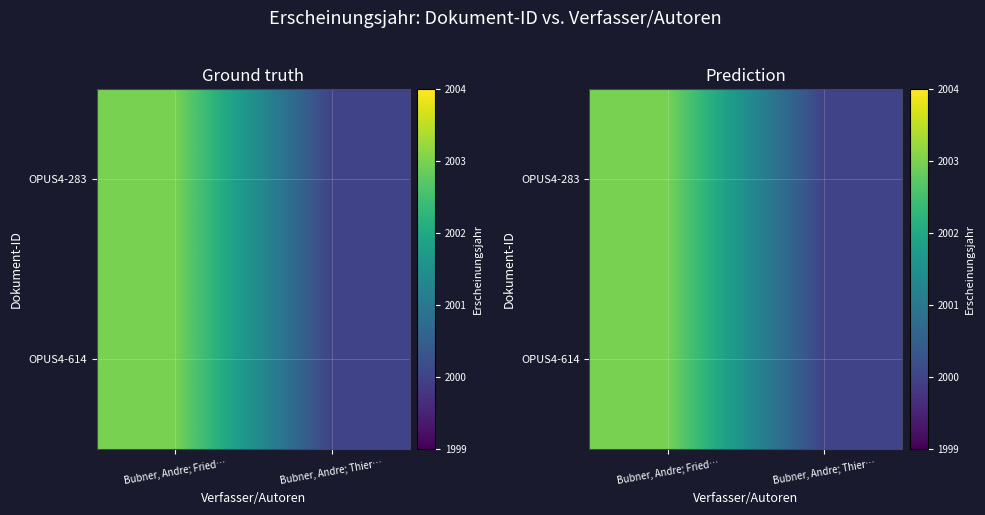

Rank the series at Bubner, Andre; Fried… from lowest to highest value.

OPUS4-283, OPUS4-614